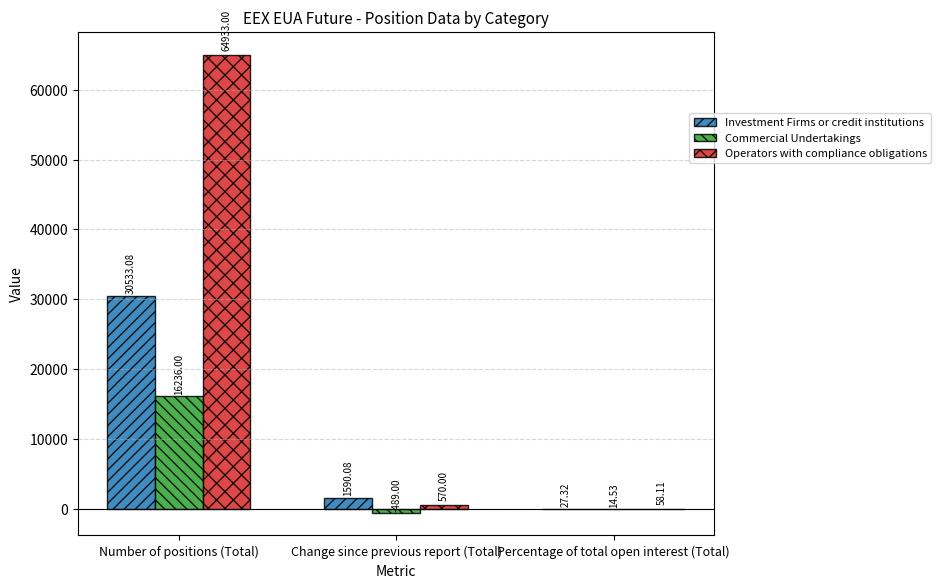

Is it true that Commercial Undertakings equals -489.0 at Change since previous report (Total)?

True